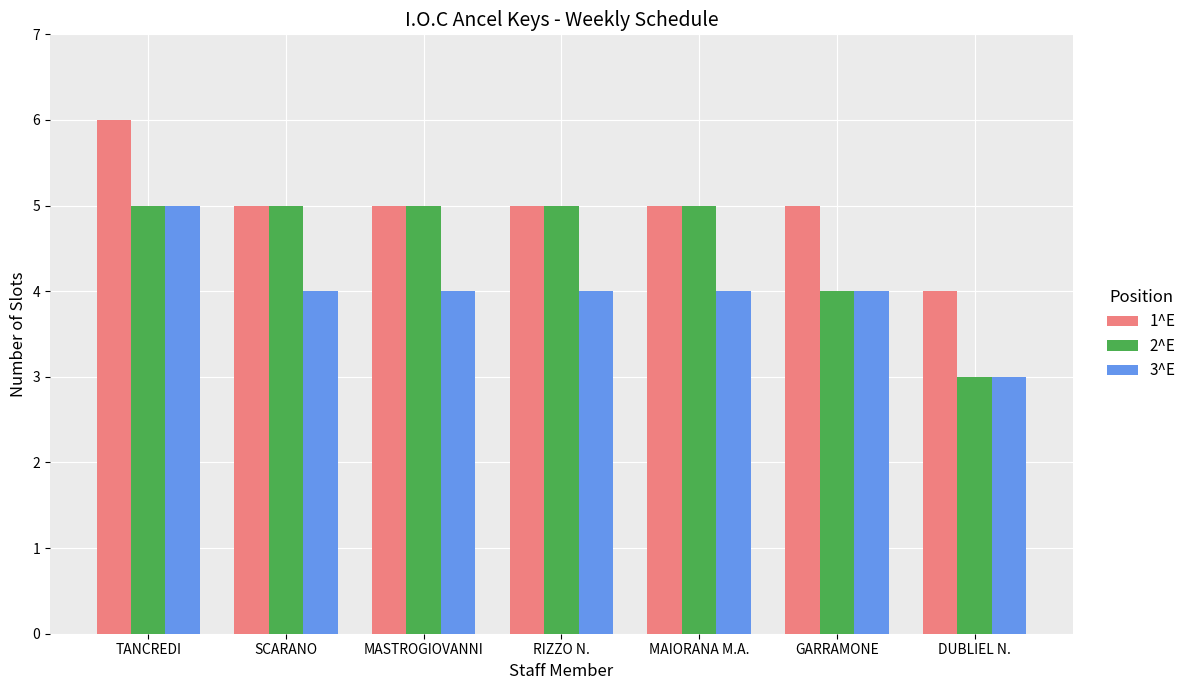

Between RIZZO N. and GARRAMONE, which series saw the biggest shift?

2^E